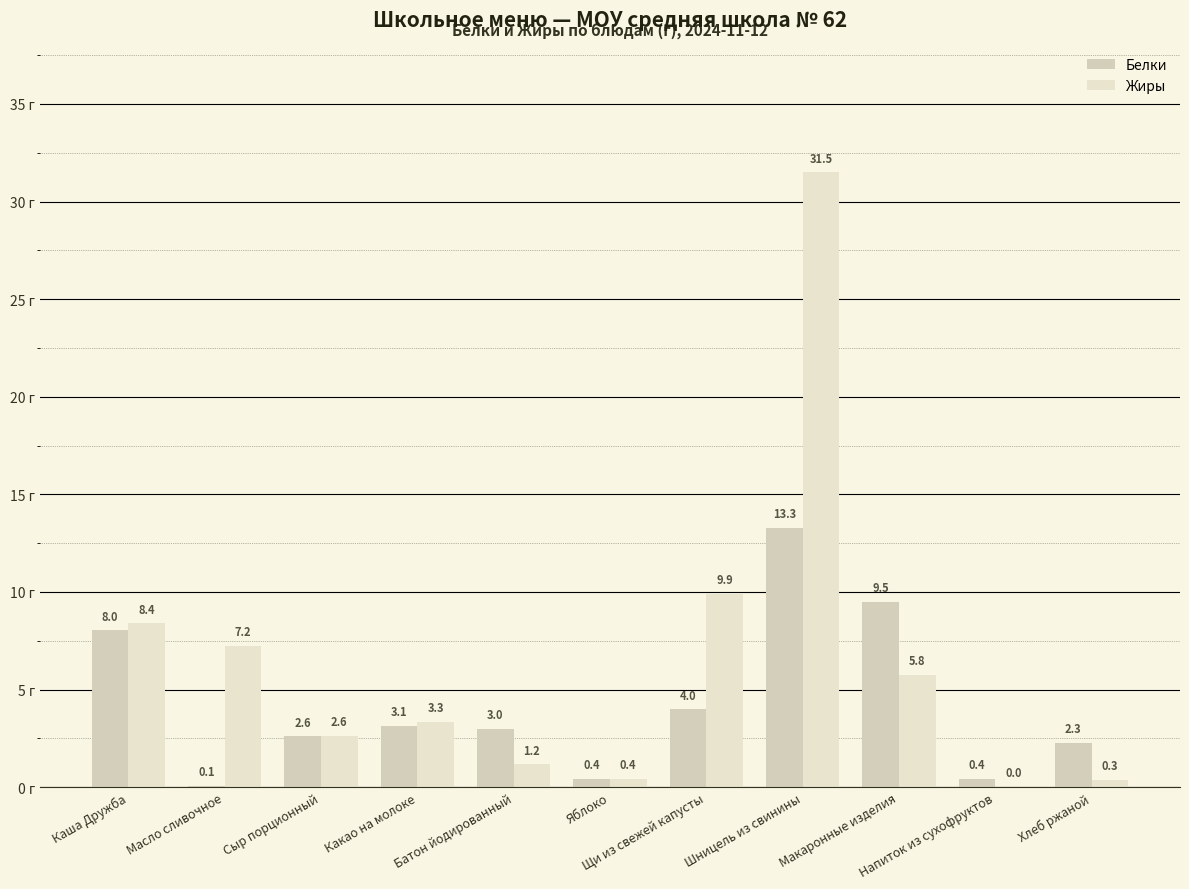

What is the spread (max minus min) of values at Какао на молоке?

0.2